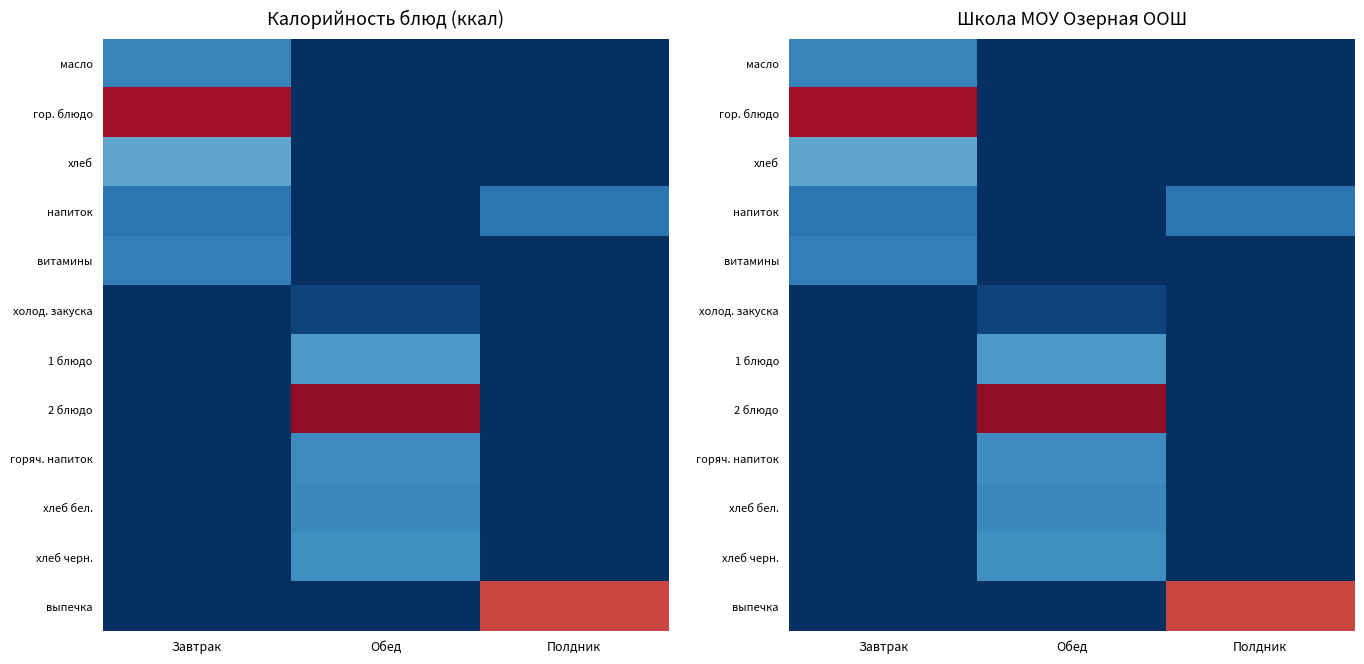

List the series in order of their peak value, lowest first.

холод. закуска, напиток, витамины, масло, хлеб бел., горяч. напиток, хлеб черн., 1 блюдо, хлеб, выпечка, гор. блюдо, 2 блюдо